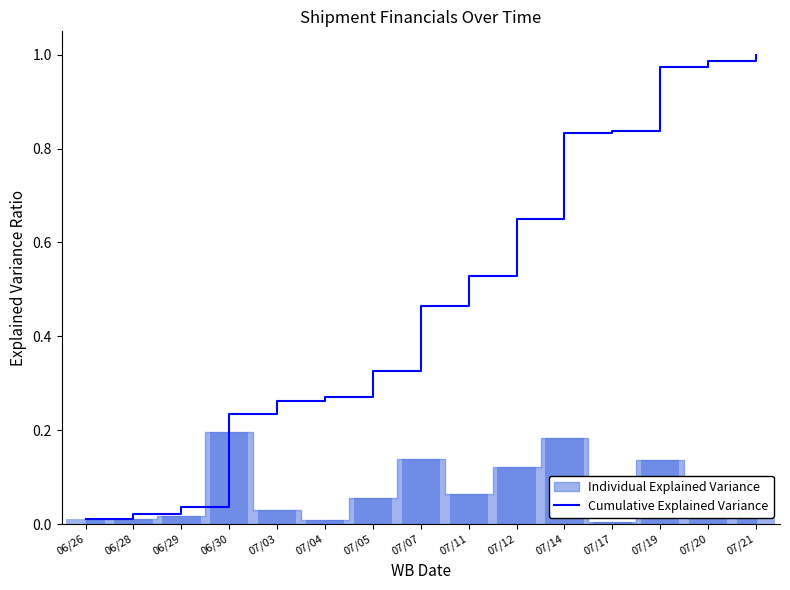

Between 07/04 and 07/11, which is larger?

07/11